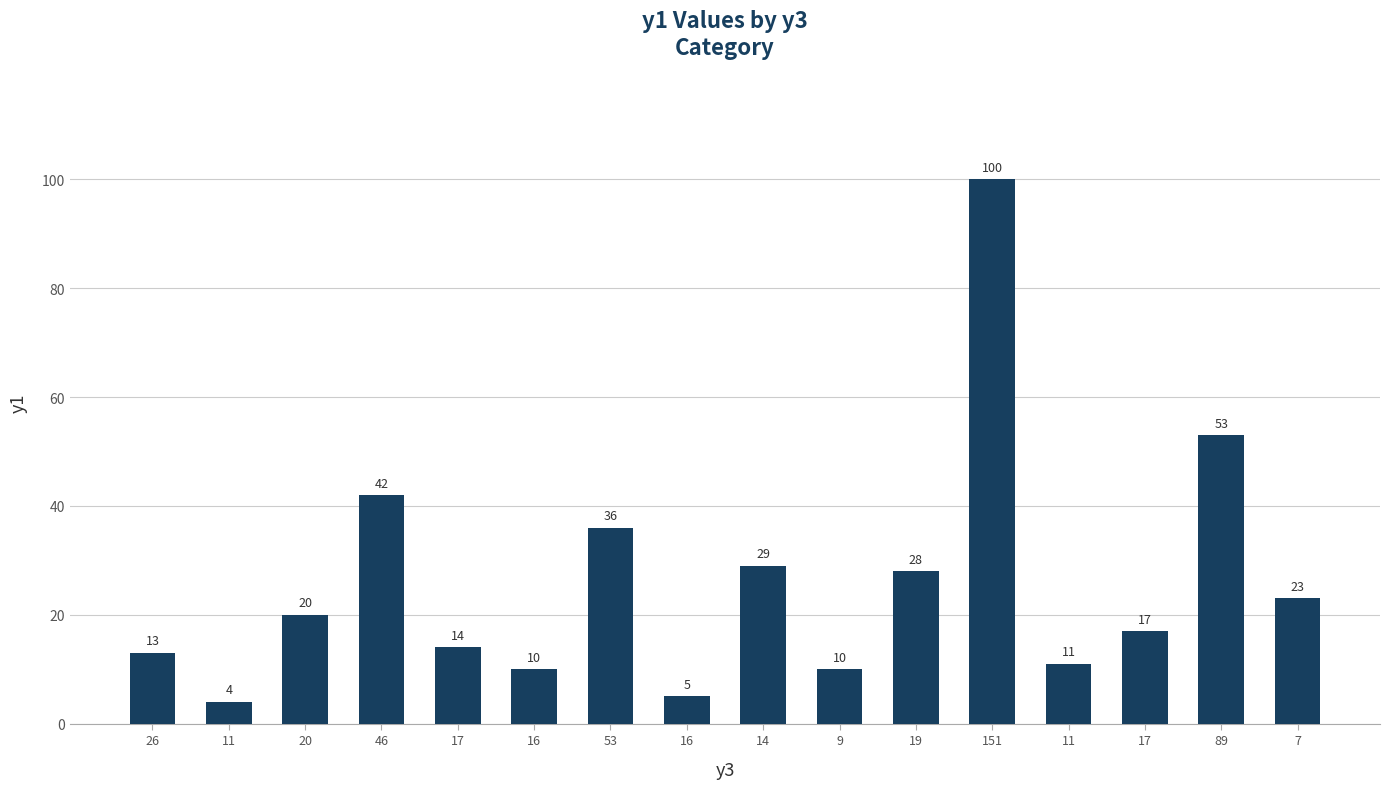

How many data points are less than 20?

8